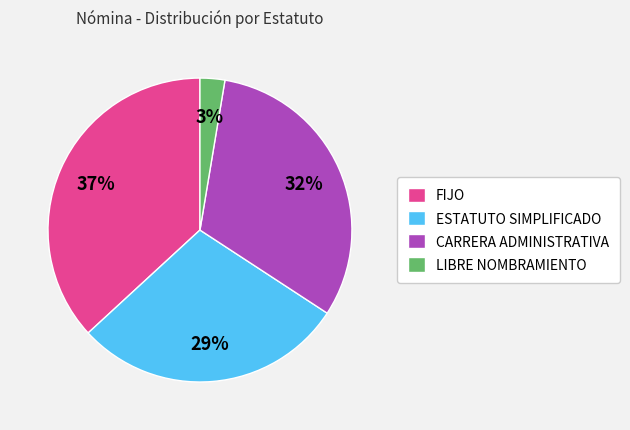

The FIJO slice represents 37% of the pie. True or false?

True